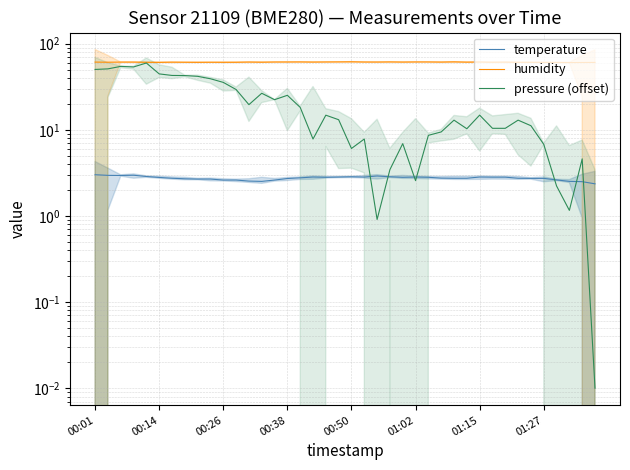

How many series are shown in this chart?

3